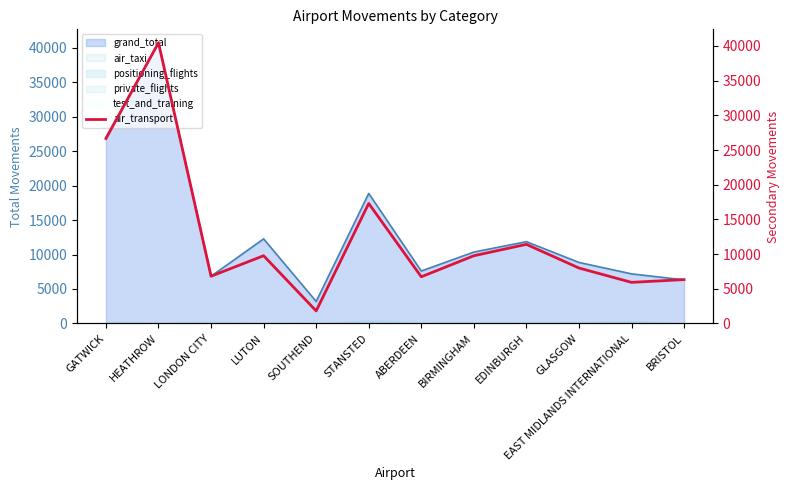

True or false: the data has more than 2 interior local peaks.

True